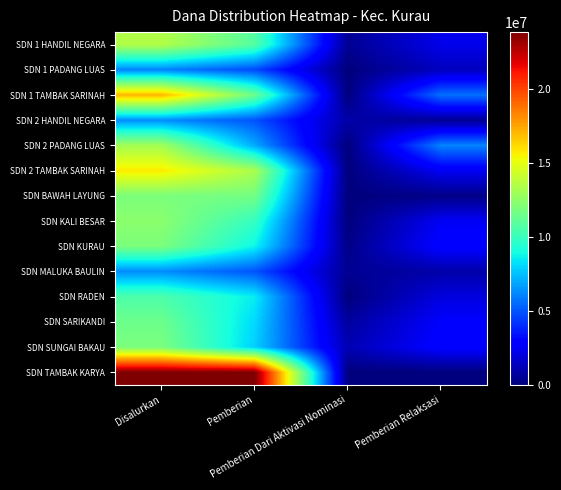

Reading left to right, what are all the values shown in this chart?

SDN 1 HANDIL NEGARA: Disalurkan=13500000	Pemberian=10800000	Pemberian Dari Aktivasi Nominasi=450000	Pemberian Relaksasi=2250000
SDN 1 PADANG LUAS: Disalurkan=6075000	Pemberian=4725000	Pemberian Dari Aktivasi Nominasi=0	Pemberian Relaksasi=1350000
SDN 1 TAMBAK SARINAH: Disalurkan=17100000	Pemberian=11475000	Pemberian Dari Aktivasi Nominasi=0	Pemberian Relaksasi=5625000
SDN 2 HANDIL NEGARA: Disalurkan=6300000	Pemberian=4950000	Pemberian Dari Aktivasi Nominasi=900000	Pemberian Relaksasi=450000
SDN 2 PADANG LUAS: Disalurkan=13050000	Pemberian=6975000	Pemberian Dari Aktivasi Nominasi=0	Pemberian Relaksasi=6075000
SDN 2 TAMBAK SARINAH: Disalurkan=15750000	Pemberian=13275000	Pemberian Dari Aktivasi Nominasi=0	Pemberian Relaksasi=2475000
SDN BAWAH LAYUNG: Disalurkan=11925000	Pemberian=11700000	Pemberian Dari Aktivasi Nominasi=0	Pemberian Relaksasi=225000
SDN KALI BESAR: Disalurkan=12375000	Pemberian=9900000	Pemberian Dari Aktivasi Nominasi=0	Pemberian Relaksasi=2475000
SDN KURAU: Disalurkan=11925000	Pemberian=8775000	Pemberian Dari Aktivasi Nominasi=225000	Pemberian Relaksasi=2925000
SDN MALUKA BAULIN: Disalurkan=6300000	Pemberian=4950000	Pemberian Dari Aktivasi Nominasi=450000	Pemberian Relaksasi=900000
SDN RADEN: Disalurkan=10575000	Pemberian=8550000	Pemberian Dari Aktivasi Nominasi=0	Pemberian Relaksasi=2025000
SDN SARIKANDI: Disalurkan=11475000	Pemberian=8100000	Pemberian Dari Aktivasi Nominasi=675000	Pemberian Relaksasi=2700000
SDN SUNGAI BAKAU: Disalurkan=11925000	Pemberian=7875000	Pemberian Dari Aktivasi Nominasi=1125000	Pemberian Relaksasi=2925000
SDN TAMBAK KARYA: Disalurkan=23850000	Pemberian=23850000	Pemberian Dari Aktivasi Nominasi=0	Pemberian Relaksasi=0